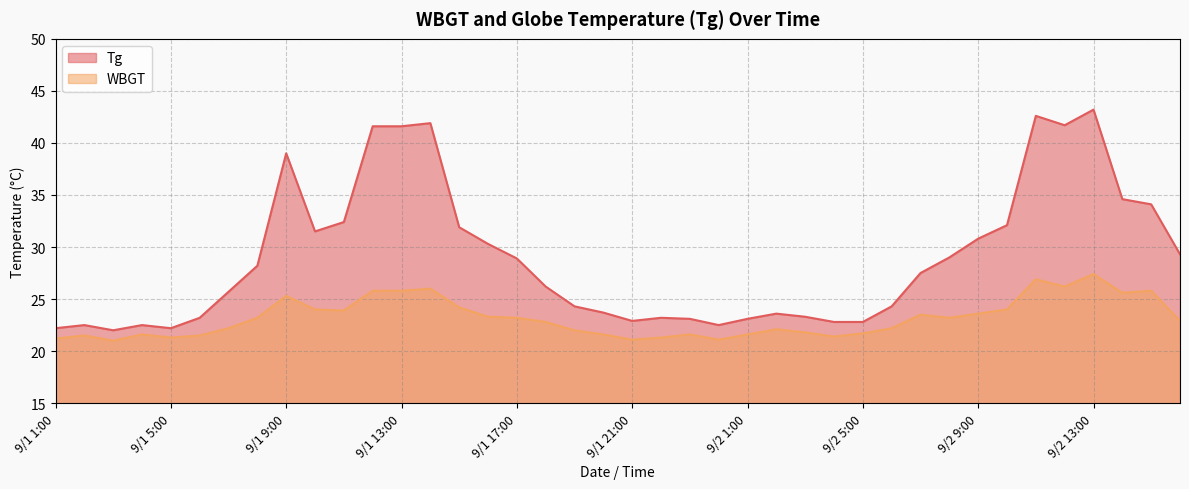

Where is the first local minimum for Tg?

9/1 3:00